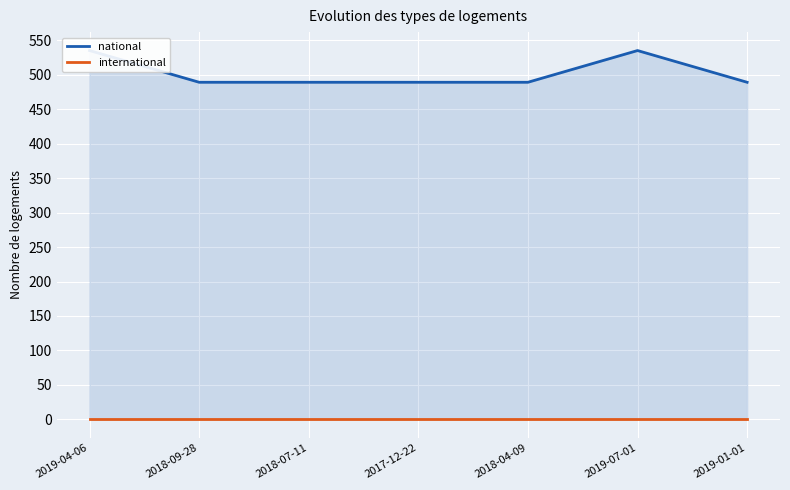

Rank the categories by national value from highest to lowest.

2019-04-06, 2019-07-01, 2018-09-28, 2018-07-11, 2017-12-22, 2018-04-09, 2019-01-01